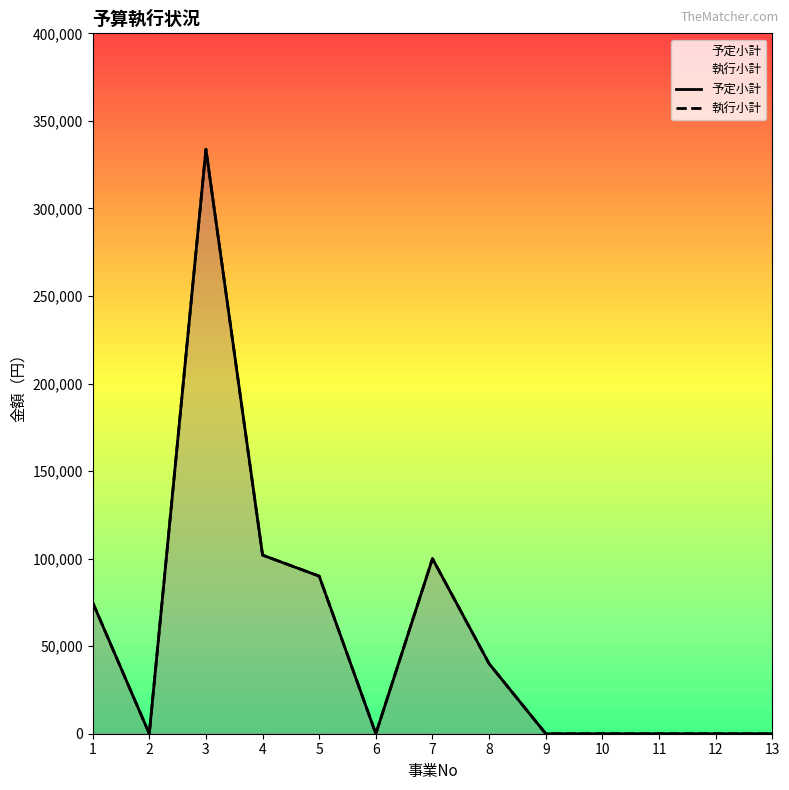

At how many categories does at least one series exceed 179771?

1